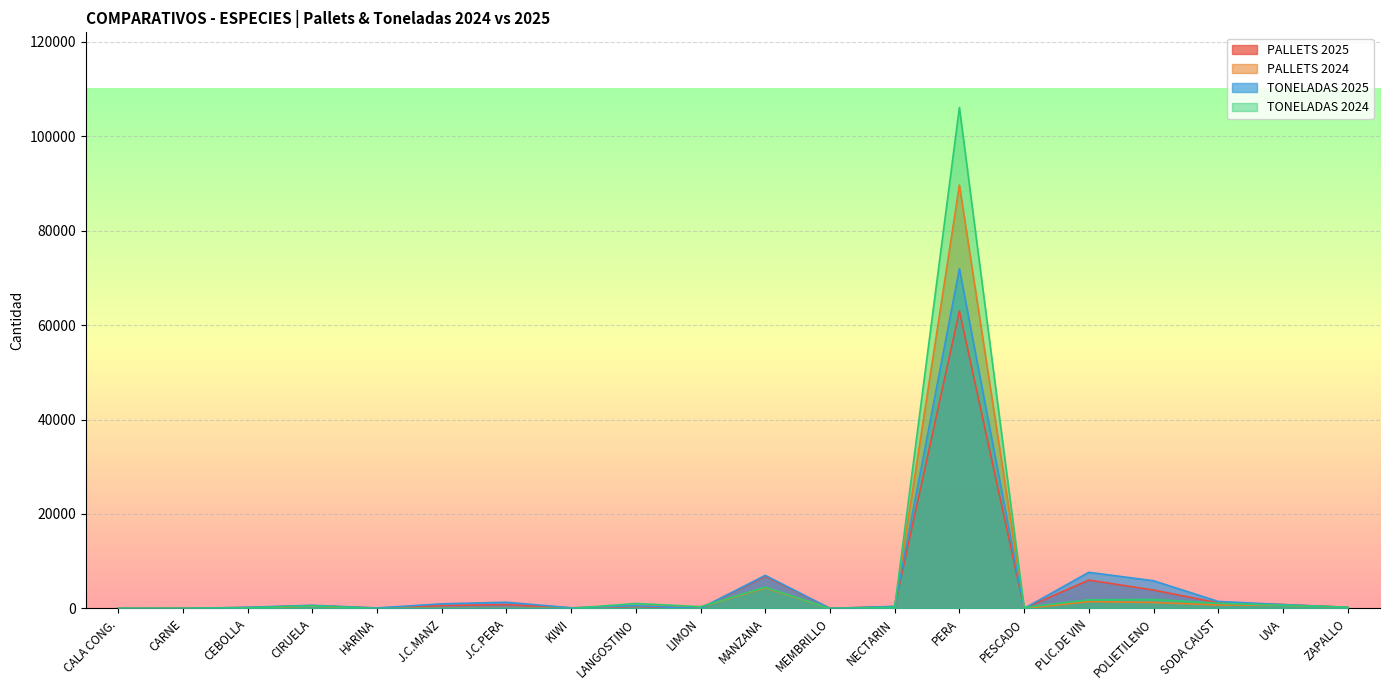

What is the spread (max minus min) of values at SODA CAUST?

744